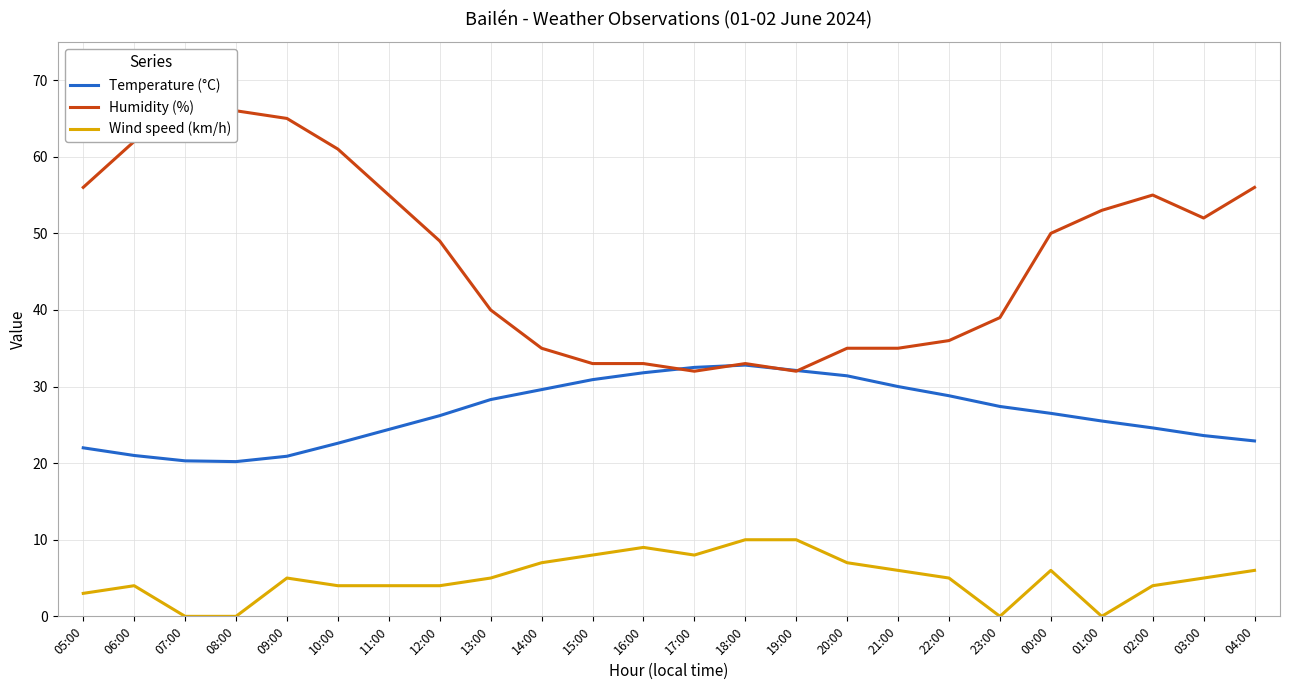

In Wind speed (km/h), how many points are higher than both neighbors (excluding endpoints)?

4